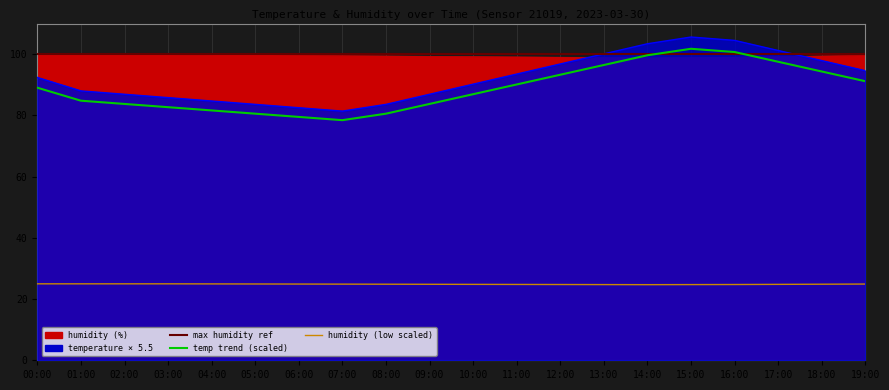

How many lines are shown in the chart?

3